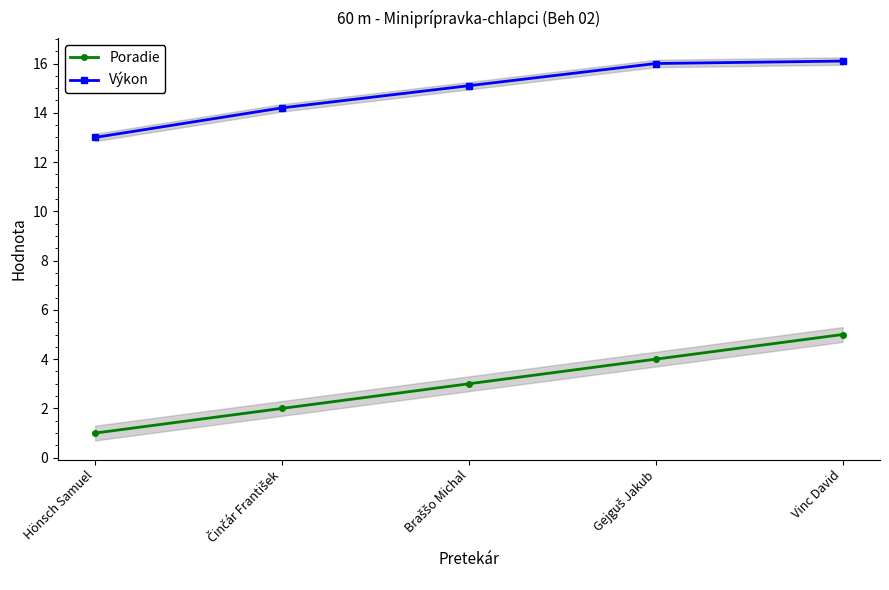

How many data points does each series have?

5